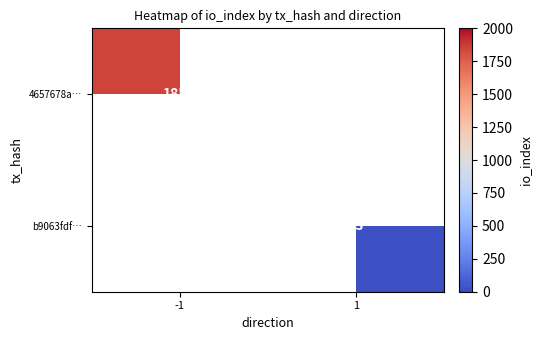

At how many categories does at least one series exceed 343?

1